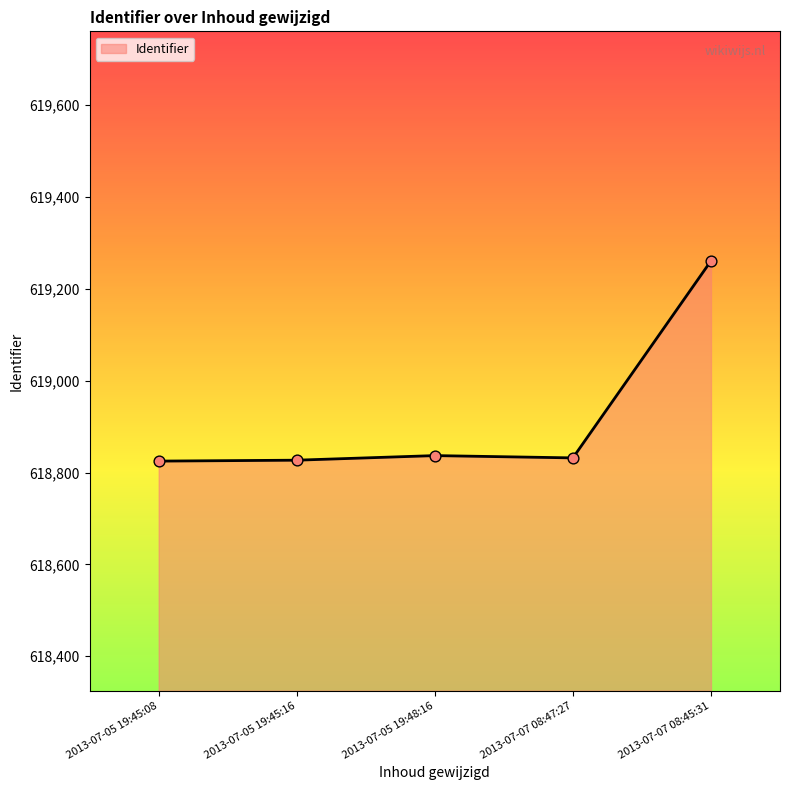

What is the change in value from 2013-07-05 19:48:16 to 2013-07-07 08:45:31?

+424